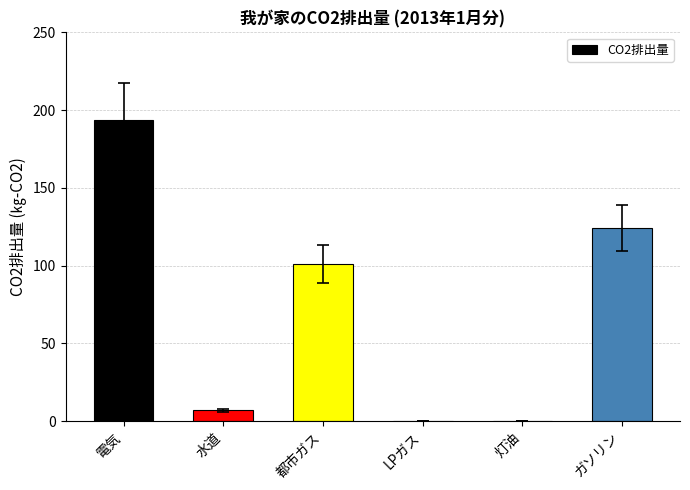

How many distinct data groups are displayed?

1